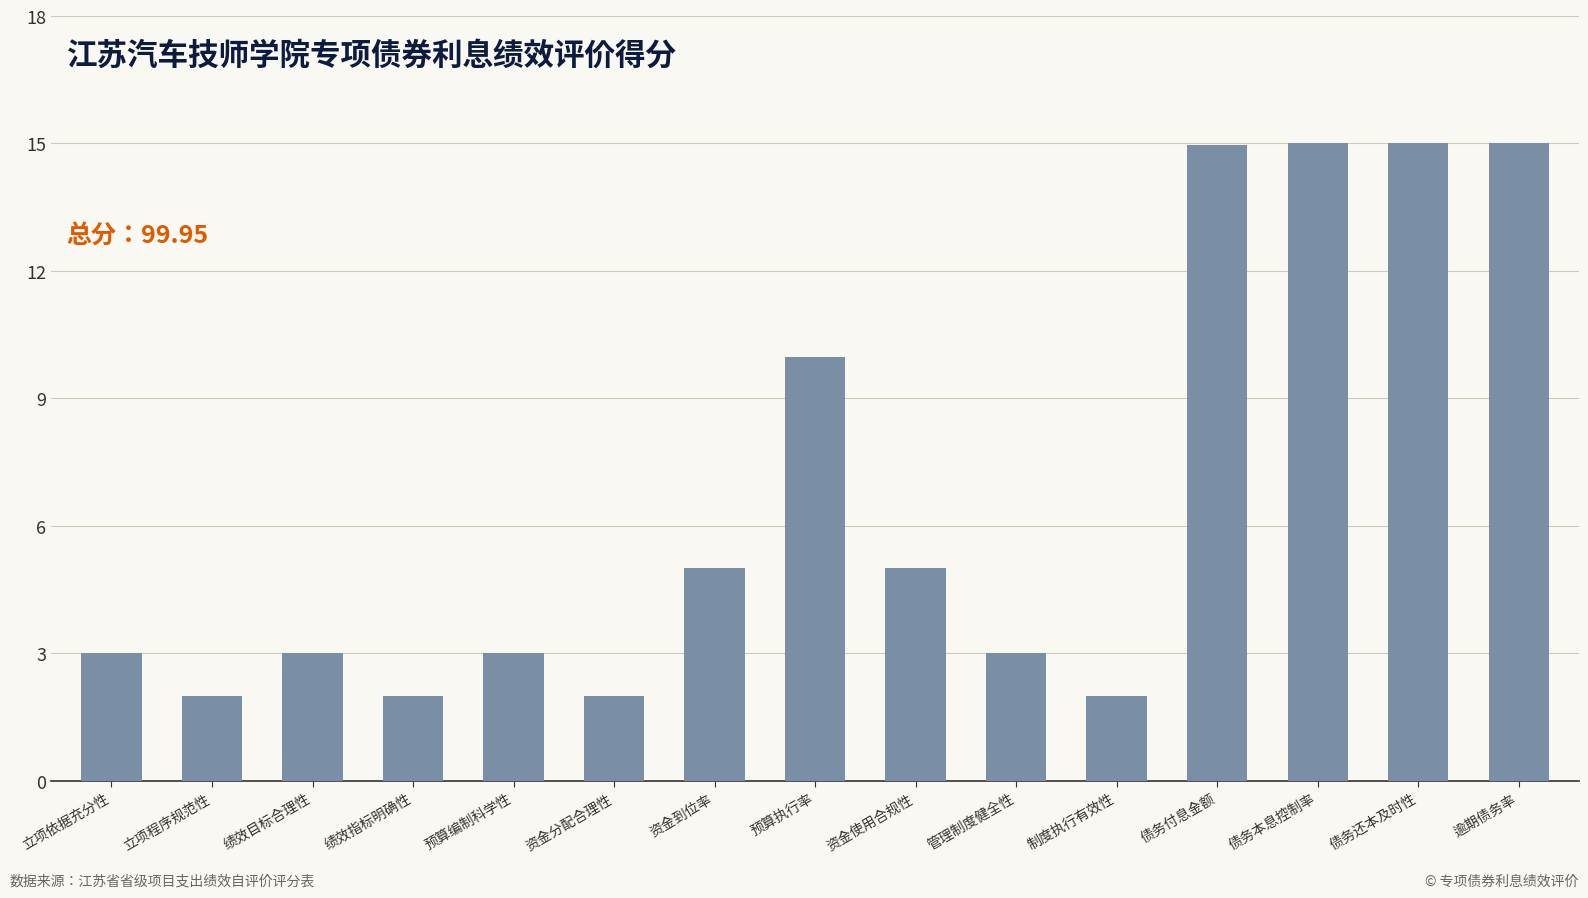

Is it true that the value at 债务付息金额 is 15.0?

True